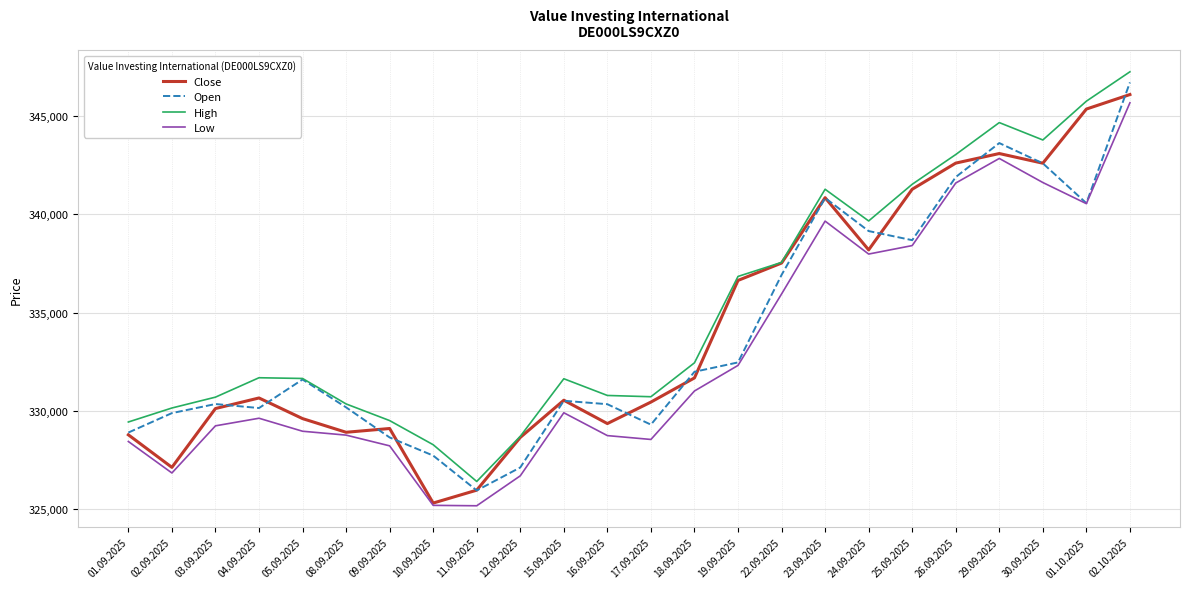

What is the difference between the second highest and second lowest values in the Low series?

17645